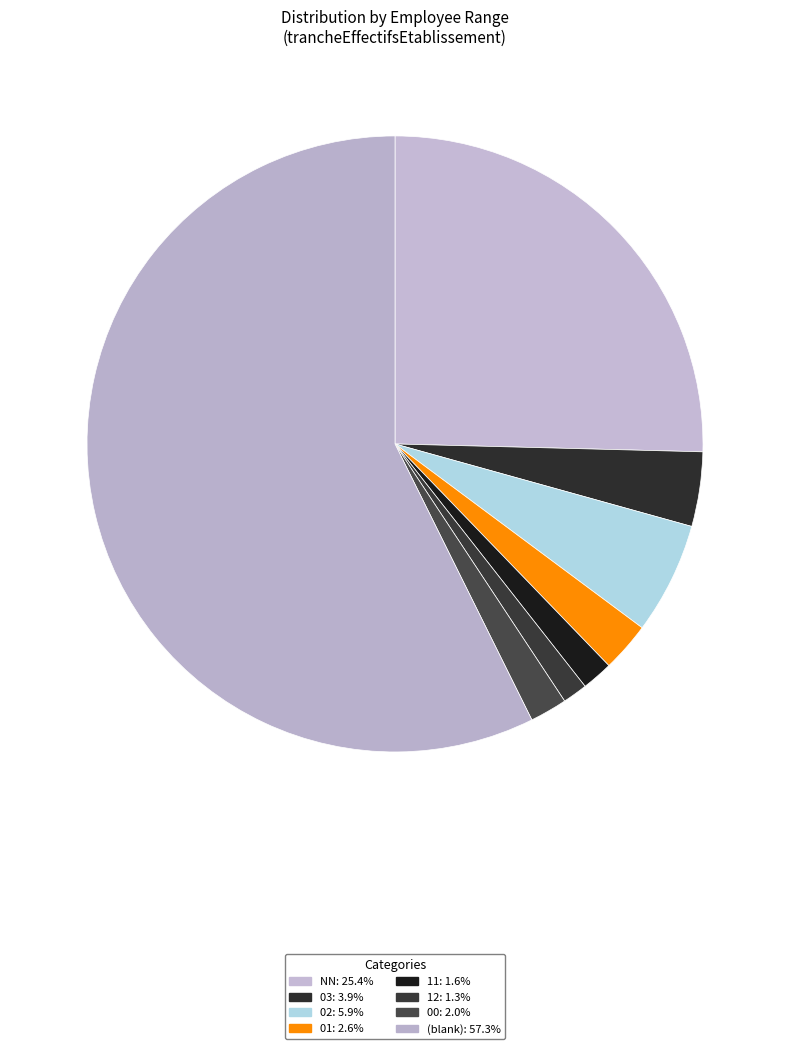

Count the number of slices in the pie.

8